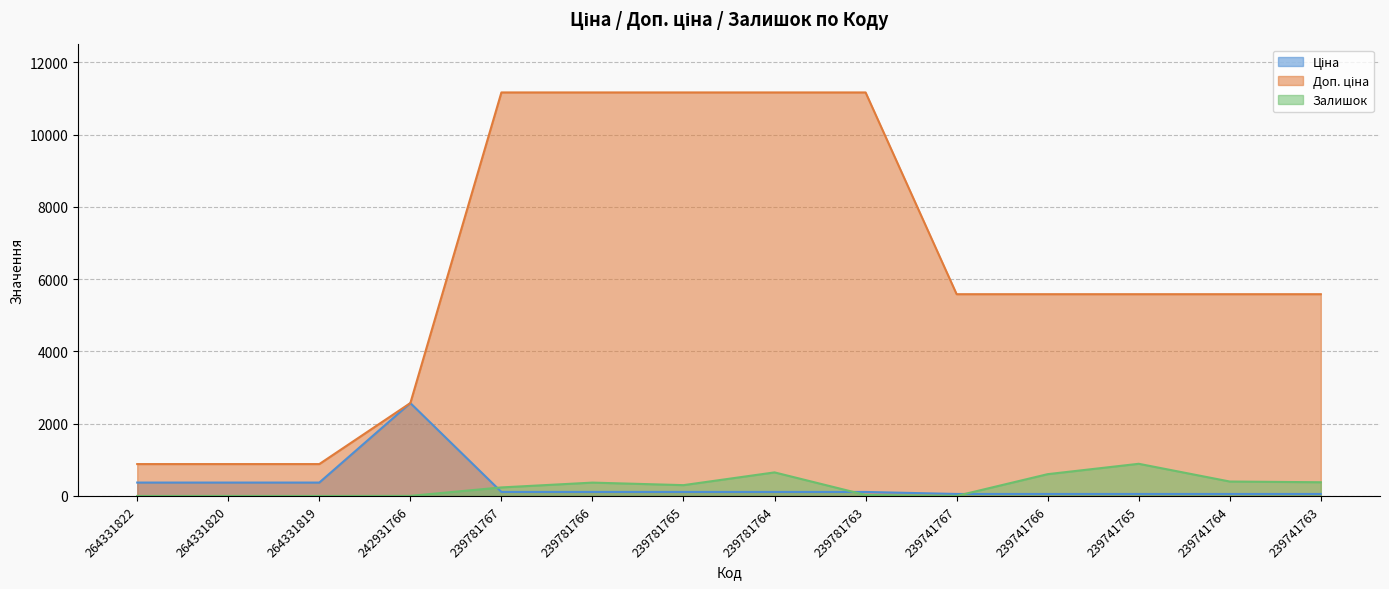

List the labels in order of Ціна value, largest first.

242931766, 264331822, 264331820, 264331819, 239781767, 239781766, 239781765, 239781764, 239781763, 239741767, 239741766, 239741765, 239741764, 239741763